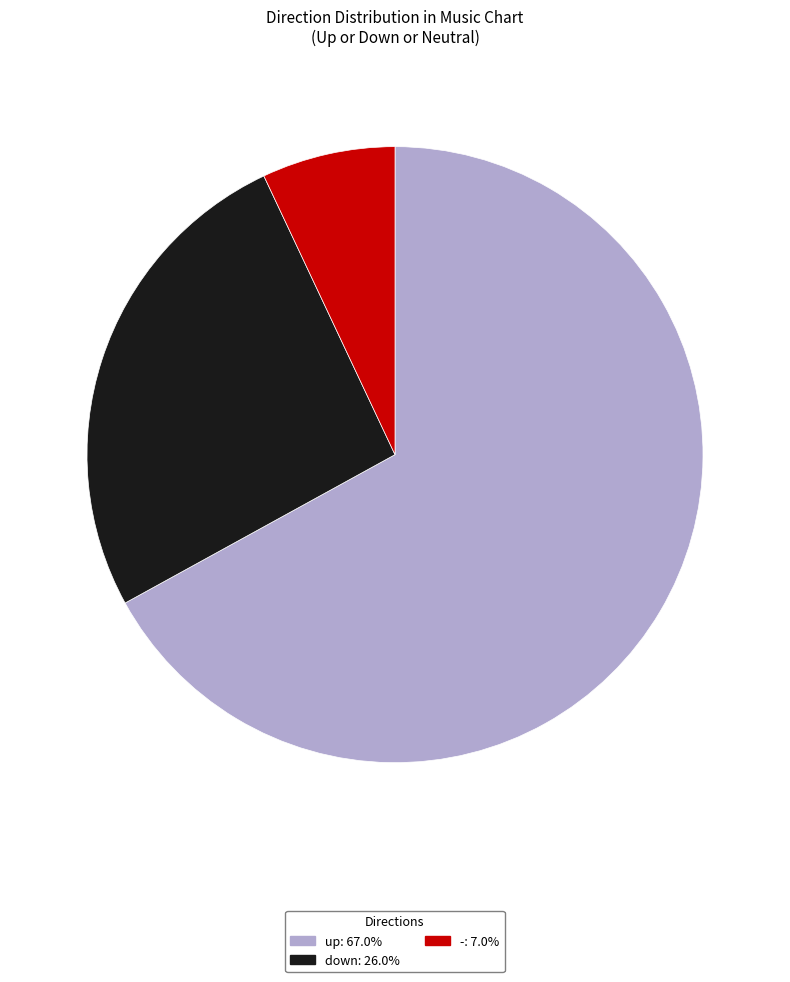

Rank the categories by value from highest to lowest.

up, down, -